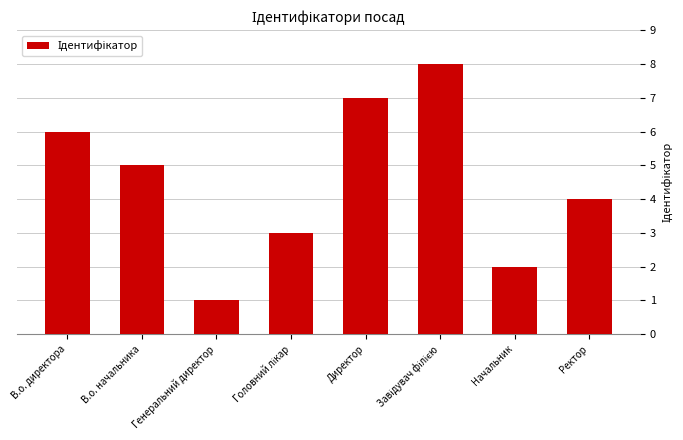

What position from the right is Начальник?

2